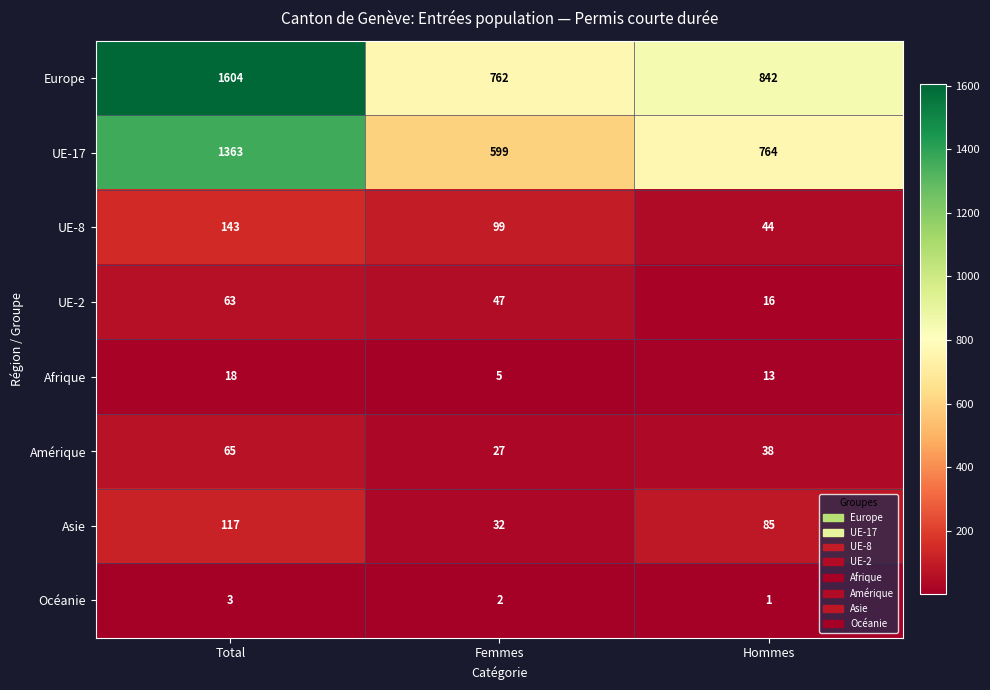

What is the total value across all series at Hommes?

1803